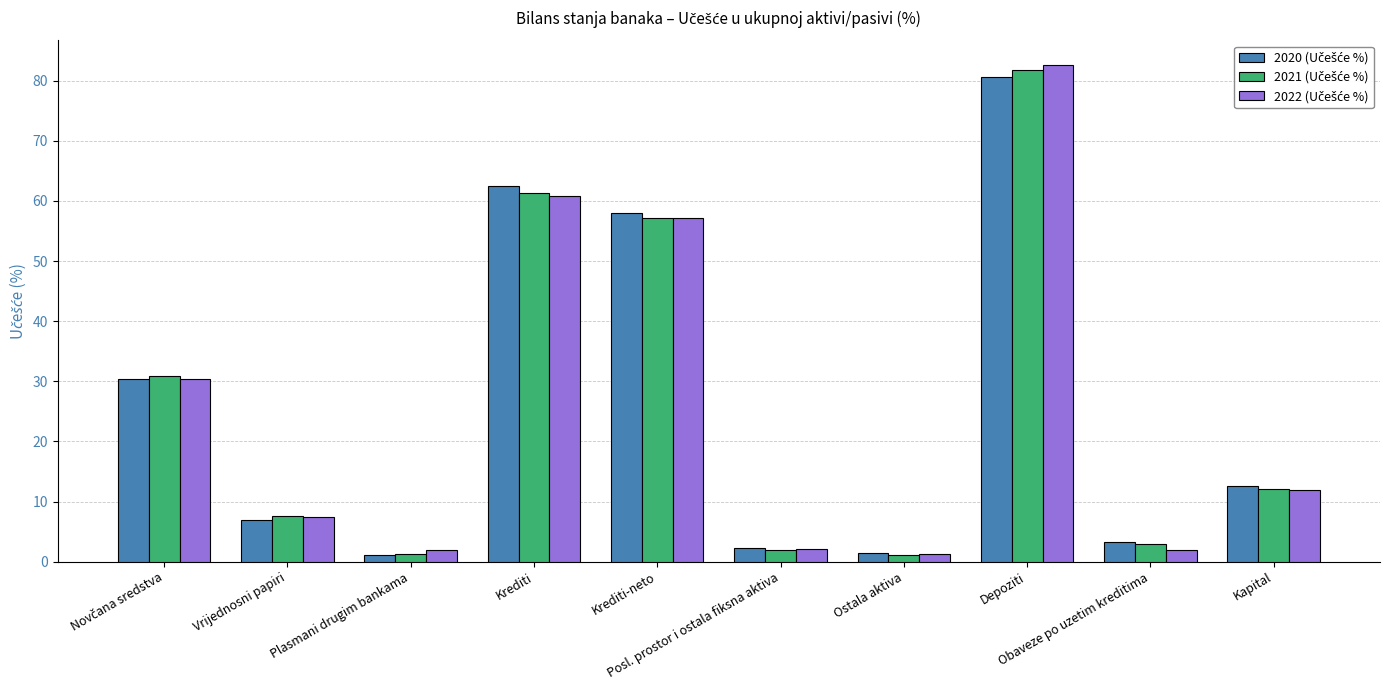

At how many categories does at least one series exceed 22?

4